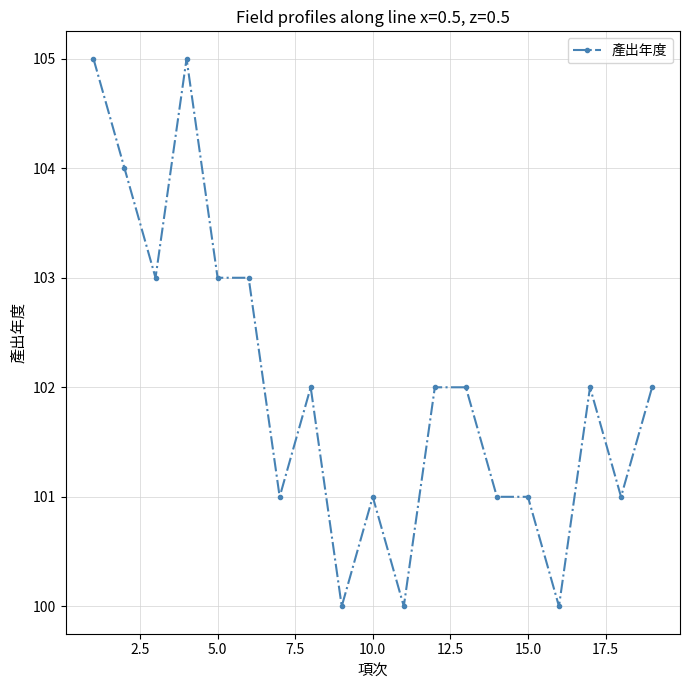

What is the minimum value shown in the chart?

100